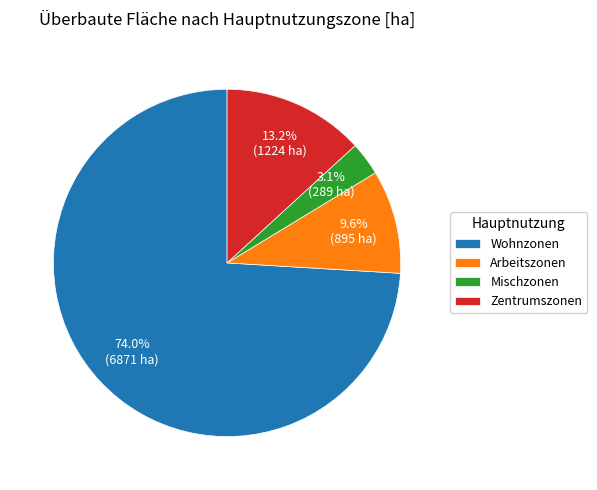

Between Mischzonen and Zentrumszonen, which is larger?

Zentrumszonen